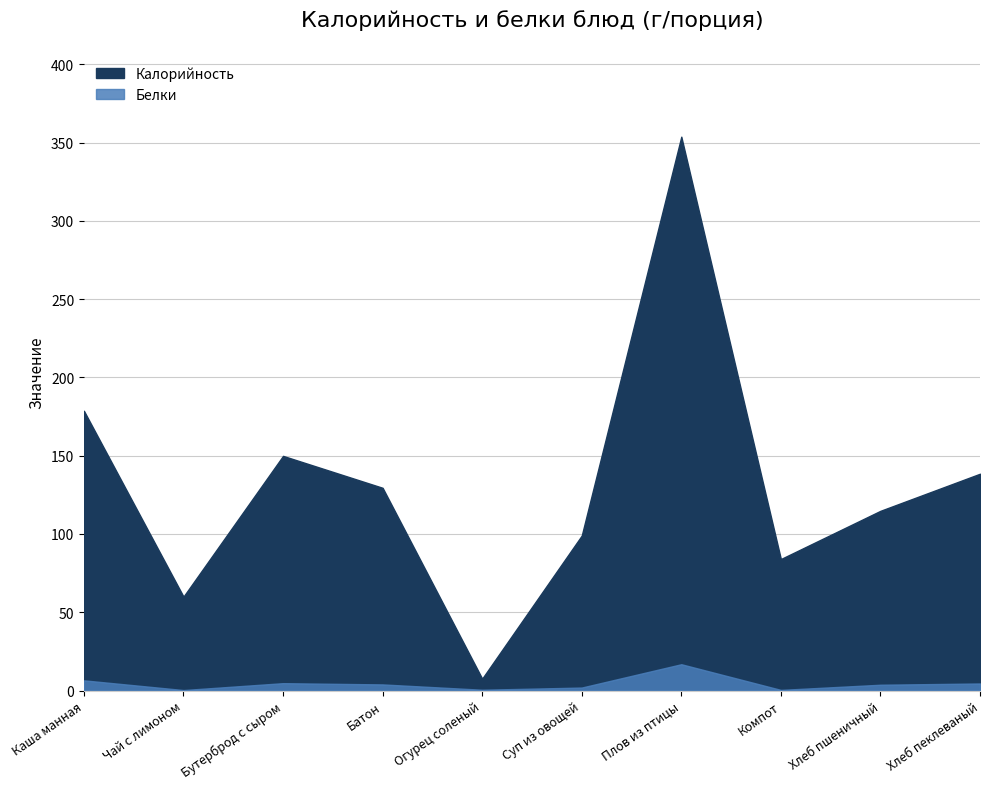

What position from the right is Хлеб пеклеваный?

1